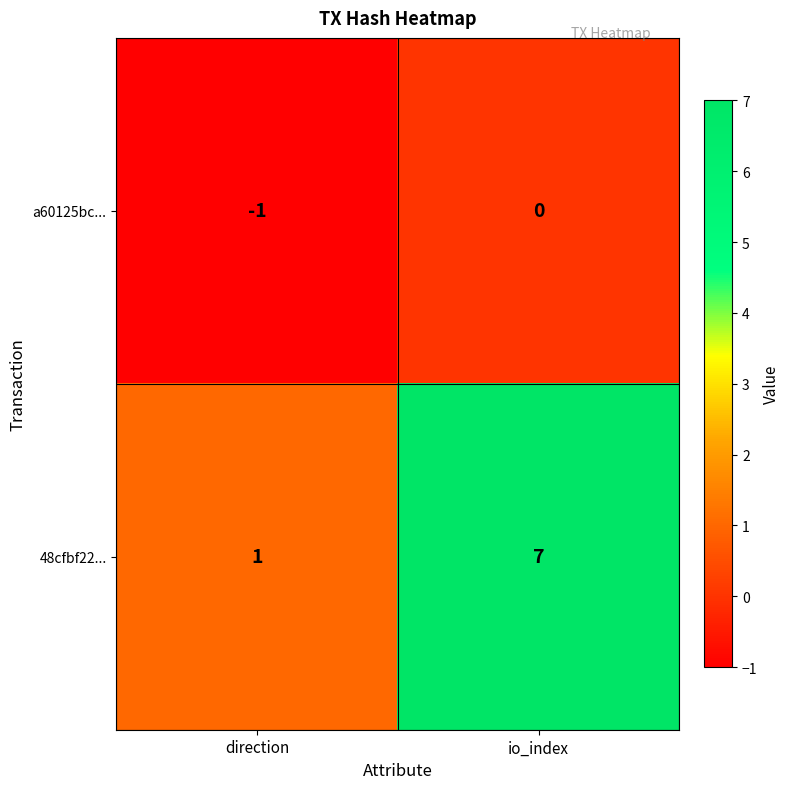

What is the sum of the 48cfbf22... values at io_index and direction?

8